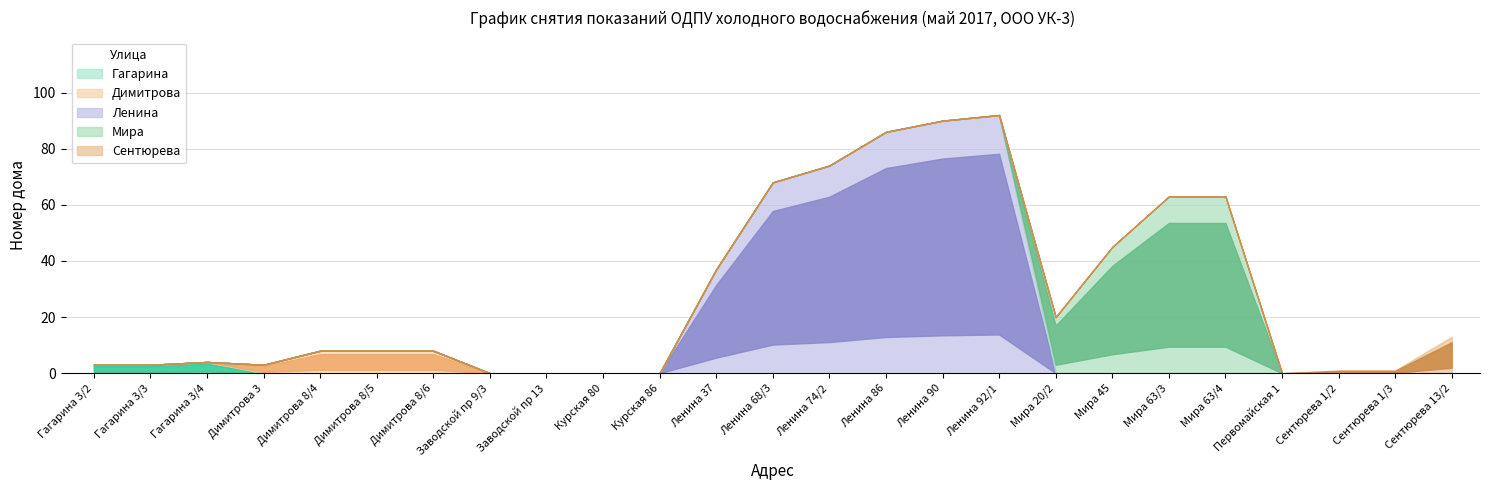

Is it true that Мира equals 0 at Гагарина 3/2?

True